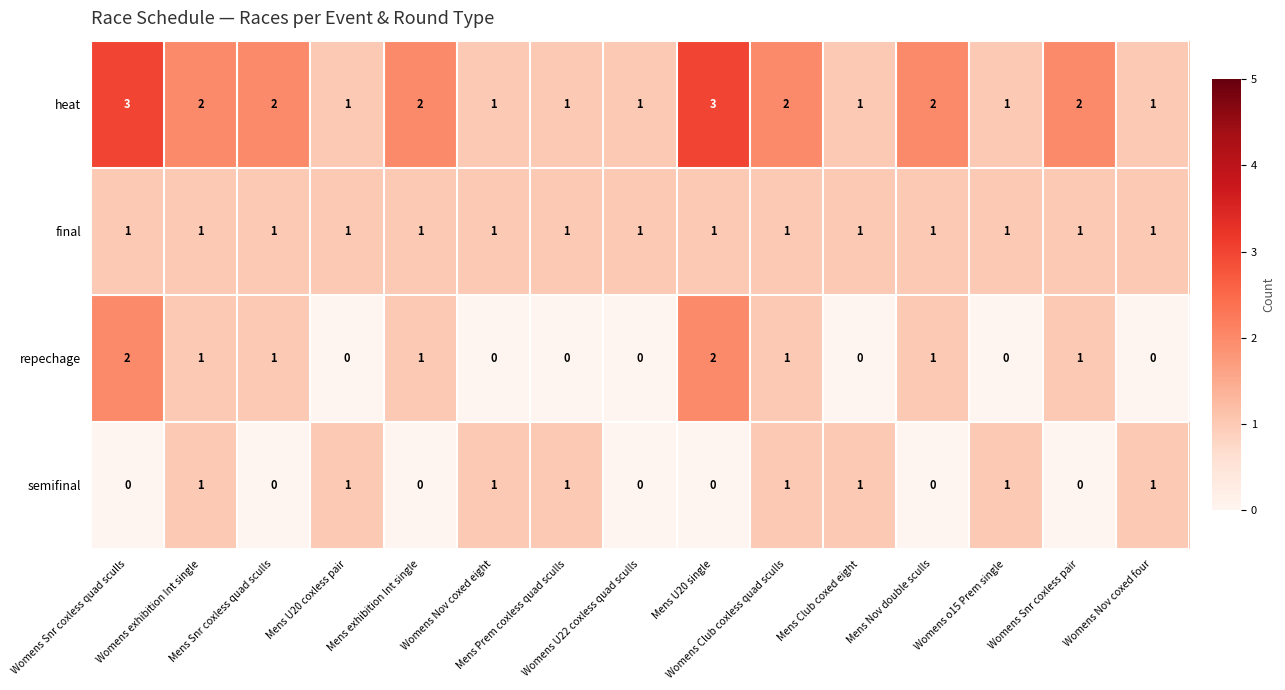

How many distinct data groups are displayed?

4